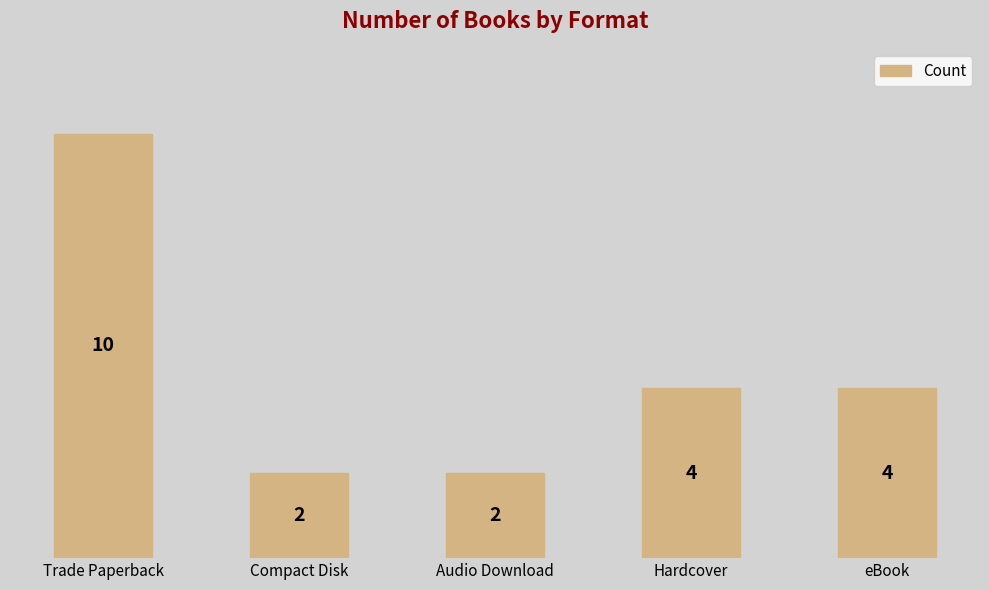

Reading left to right, list all the values displayed in this chart.

10	2	2	4	4